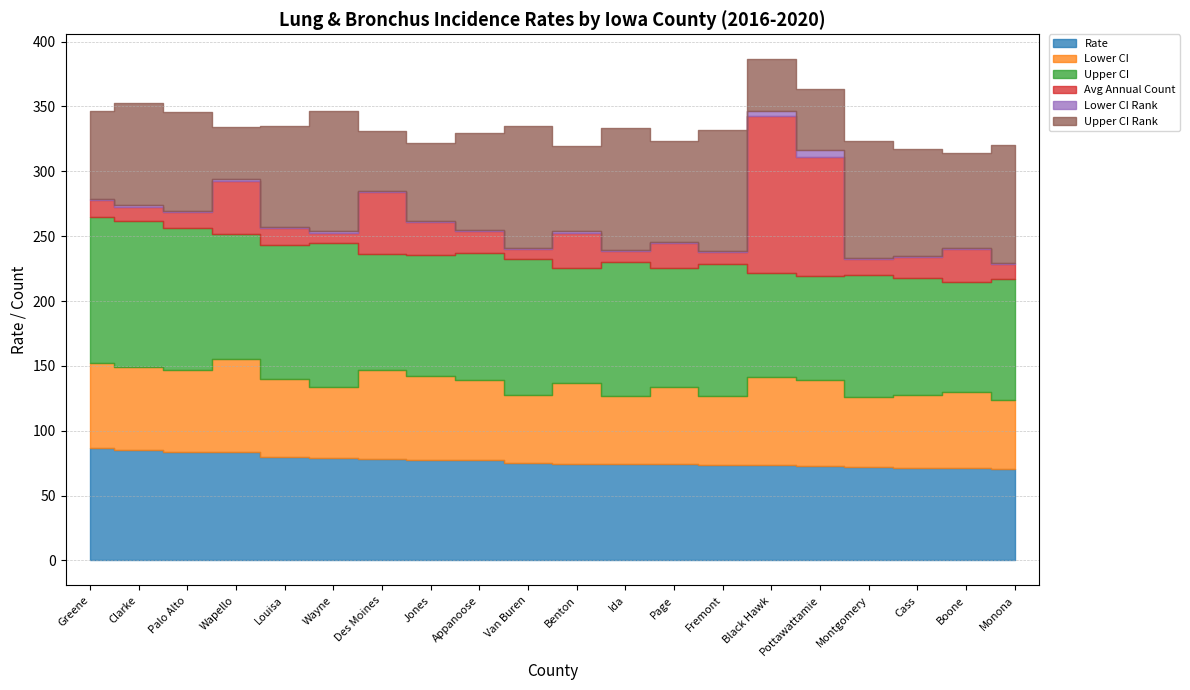

Rank the series at Montgomery from lowest to highest value.

Lower CI Rank, Avg Annual Count, Lower CI, Rate, Upper CI Rank, Upper CI